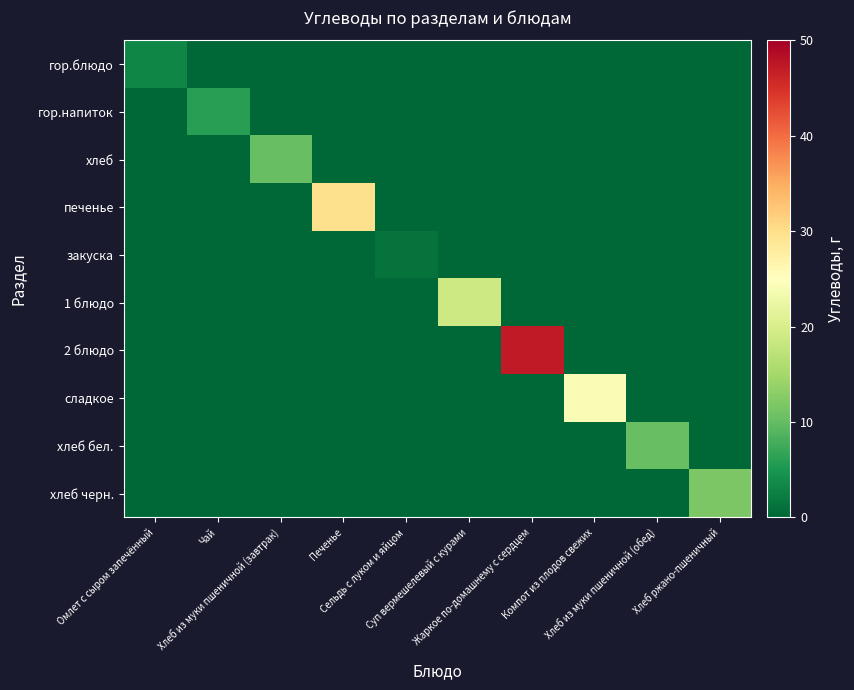

Reading left to right, extract all data points from this chart.

гор.блюдо: Омлет с сыром запечённый=3.3	Чай=0.0	Хлеб из муки пшеничной (завтрак)=0.0	Печенье=0.0	Сельдь с луком и яйцом=0.0	Суп вермешелевый с курами=0.0	Жаркое по-домашнему с сердцем=0.0	Компот из плодов свежих=0.0	Хлеб из муки пшеничной (обед)=0.0	Хлеб ржано-пшеничный=0.0
гор.напиток: Омлет с сыром запечённый=0.0	Чай=6.0	Хлеб из муки пшеничной (завтрак)=0.0	Печенье=0.0	Сельдь с луком и яйцом=0.0	Суп вермешелевый с курами=0.0	Жаркое по-домашнему с сердцем=0.0	Компот из плодов свежих=0.0	Хлеб из муки пшеничной (обед)=0.0	Хлеб ржано-пшеничный=0.0
хлеб: Омлет с сыром запечённый=0.0	Чай=0.0	Хлеб из муки пшеничной (завтрак)=10.3	Печенье=0.0	Сельдь с луком и яйцом=0.0	Суп вермешелевый с курами=0.0	Жаркое по-домашнему с сердцем=0.0	Компот из плодов свежих=0.0	Хлеб из муки пшеничной (обед)=0.0	Хлеб ржано-пшеничный=0.0
печенье: Омлет с сыром запечённый=0.0	Чай=0.0	Хлеб из муки пшеничной (завтрак)=0.0	Печенье=29.8	Сельдь с луком и яйцом=0.0	Суп вермешелевый с курами=0.0	Жаркое по-домашнему с сердцем=0.0	Компот из плодов свежих=0.0	Хлеб из муки пшеничной (обед)=0.0	Хлеб ржано-пшеничный=0.0
закуска: Омлет с сыром запечённый=0.0	Чай=0.0	Хлеб из муки пшеничной (завтрак)=0.0	Печенье=0.0	Сельдь с луком и яйцом=1.2	Суп вермешелевый с курами=0.0	Жаркое по-домашнему с сердцем=0.0	Компот из плодов свежих=0.0	Хлеб из муки пшеничной (обед)=0.0	Хлеб ржано-пшеничный=0.0
1 блюдо: Омлет с сыром запечённый=0.0	Чай=0.0	Хлеб из муки пшеничной (завтрак)=0.0	Печенье=0.0	Сельдь с луком и яйцом=0.0	Суп вермешелевый с курами=18.8	Жаркое по-домашнему с сердцем=0.0	Компот из плодов свежих=0.0	Хлеб из муки пшеничной (обед)=0.0	Хлеб ржано-пшеничный=0.0
2 блюдо: Омлет с сыром запечённый=0.0	Чай=0.0	Хлеб из муки пшеничной (завтрак)=0.0	Печенье=0.0	Сельдь с луком и яйцом=0.0	Суп вермешелевый с курами=0.0	Жаркое по-домашнему с сердцем=47.2	Компот из плодов свежих=0.0	Хлеб из муки пшеничной (обед)=0.0	Хлеб ржано-пшеничный=0.0
сладкое: Омлет с сыром запечённый=0.0	Чай=0.0	Хлеб из муки пшеничной (завтрак)=0.0	Печенье=0.0	Сельдь с луком и яйцом=0.0	Суп вермешелевый с курами=0.0	Жаркое по-домашнему с сердцем=0.0	Компот из плодов свежих=24.1	Хлеб из муки пшеничной (обед)=0.0	Хлеб ржано-пшеничный=0.0
хлеб бел.: Омлет с сыром запечённый=0.0	Чай=0.0	Хлеб из муки пшеничной (завтрак)=0.0	Печенье=0.0	Сельдь с луком и яйцом=0.0	Суп вермешелевый с курами=0.0	Жаркое по-домашнему с сердцем=0.0	Компот из плодов свежих=0.0	Хлеб из муки пшеничной (обед)=10.3	Хлеб ржано-пшеничный=0.0
хлеб черн.: Омлет с сыром запечённый=0.0	Чай=0.0	Хлеб из муки пшеничной (завтрак)=0.0	Печенье=0.0	Сельдь с луком и яйцом=0.0	Суп вермешелевый с курами=0.0	Жаркое по-домашнему с сердцем=0.0	Компот из плодов свежих=0.0	Хлеб из муки пшеничной (обед)=0.0	Хлеб ржано-пшеничный=11.9